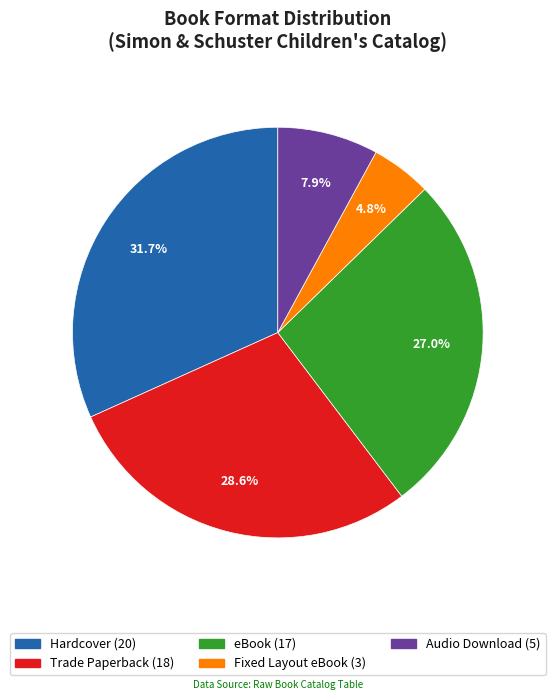

How many slices are in this pie chart?

5